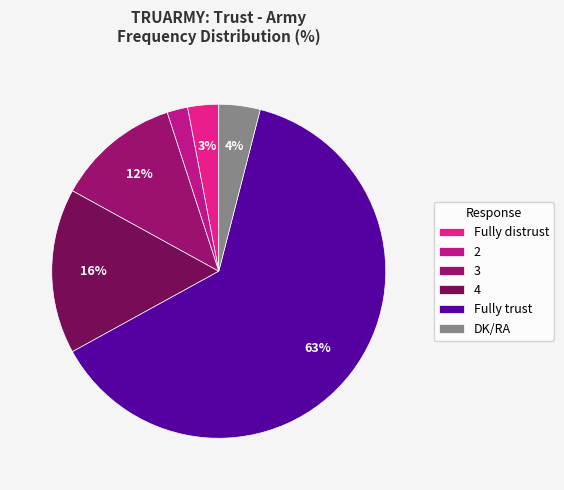

Is there a majority slice in this chart?

Yes